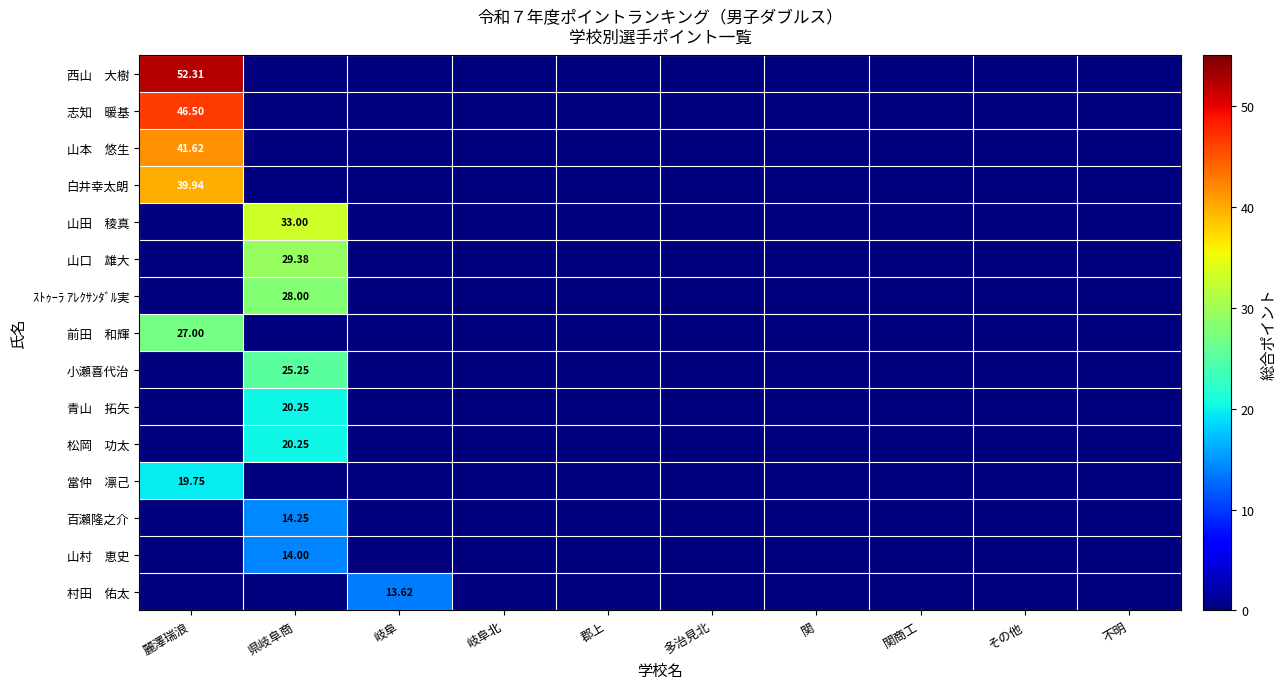

Is the value of 當仲 凛己 at その他 greater than the value of 山口 雄大 at 関商工?

No